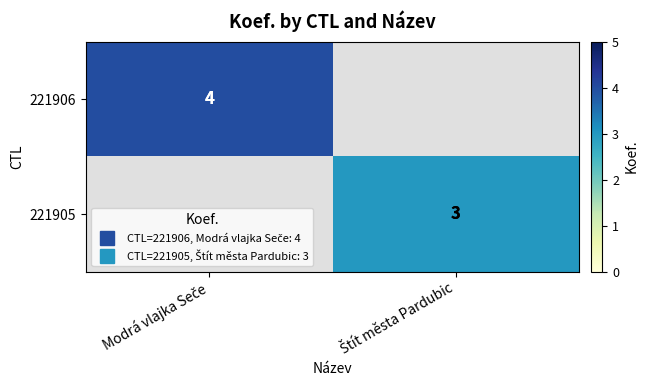

What is the smallest value displayed?

3.0